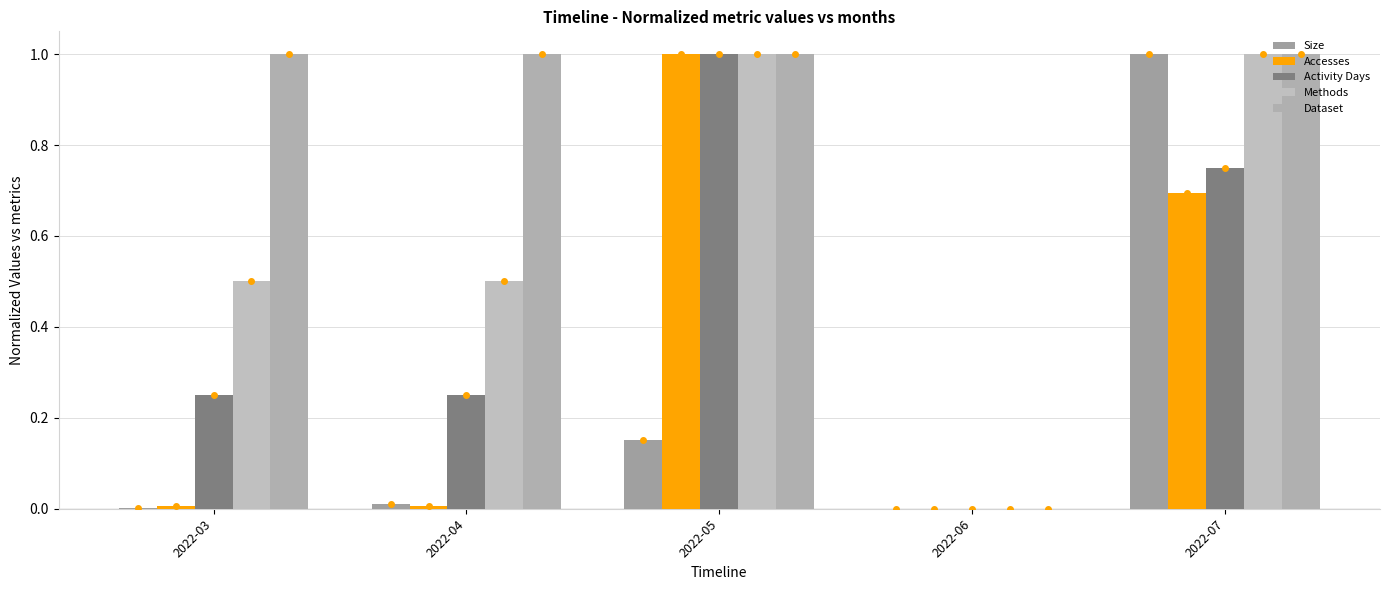

How many series are shown in this chart?

5